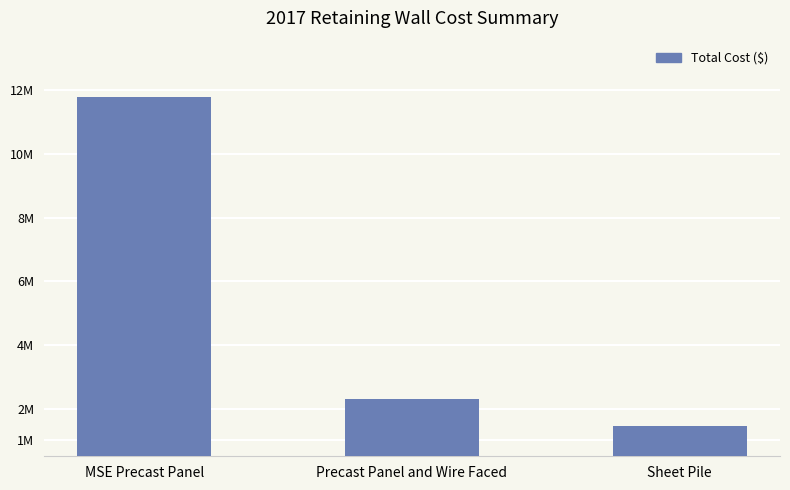

True or false: the data shows 3451453.7 at MSE Precast Panel.

False